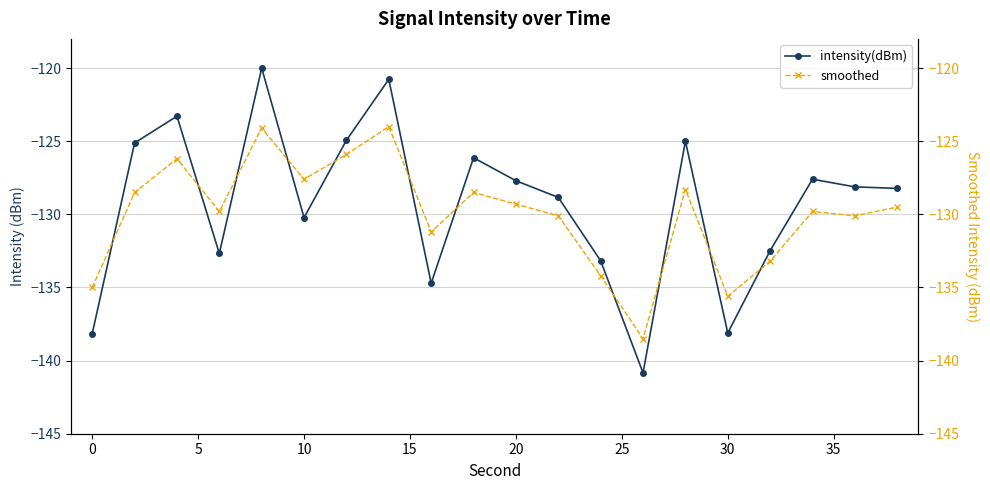

What is the sum of all intensity(dBm) values?

-2586.1